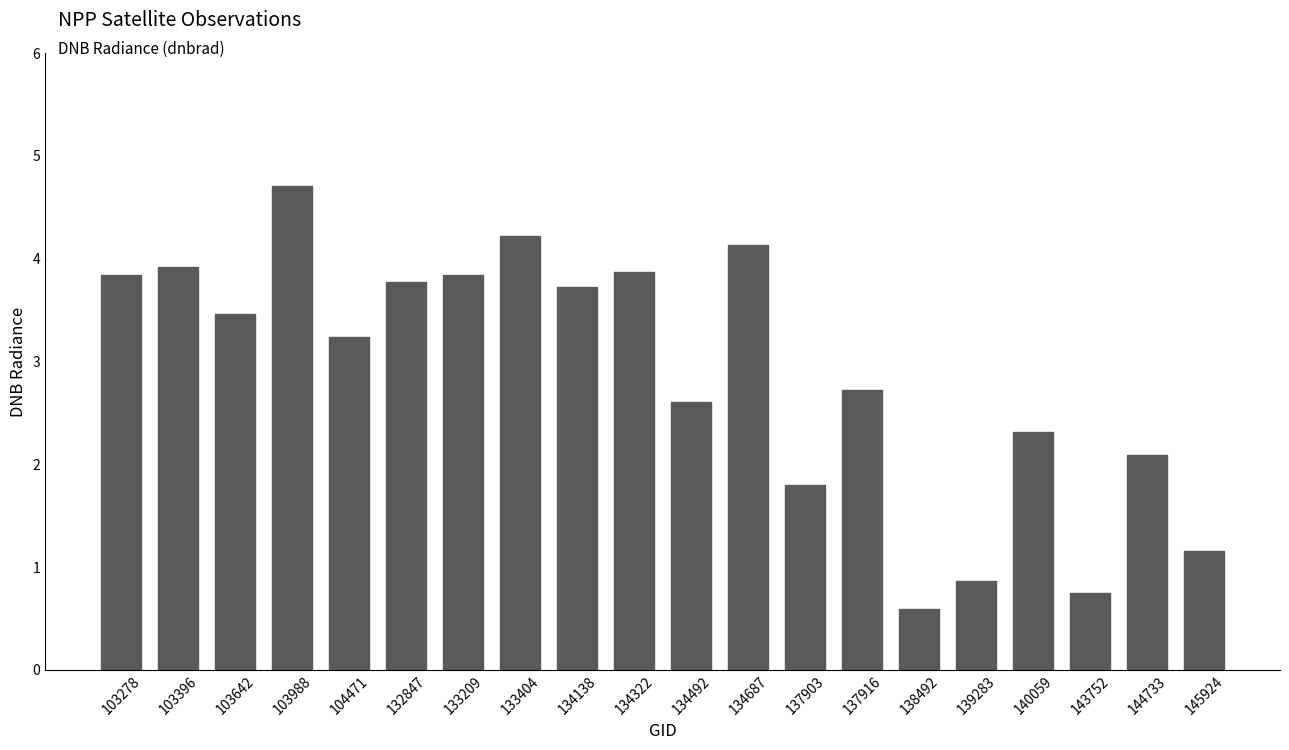

What is the sum of all values?

57.6